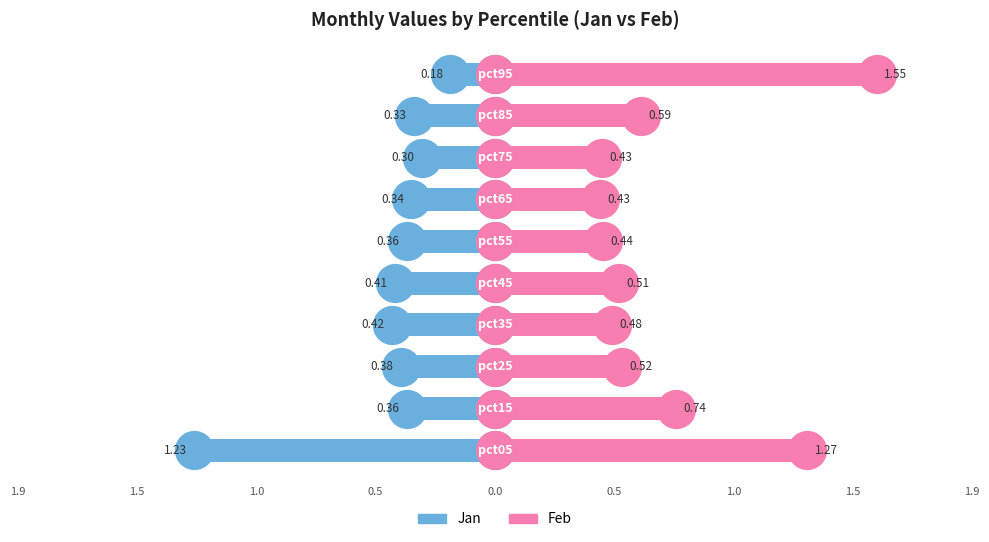

Is the value of Jan at 0.5 greater than the value of Feb at 1.5?

No